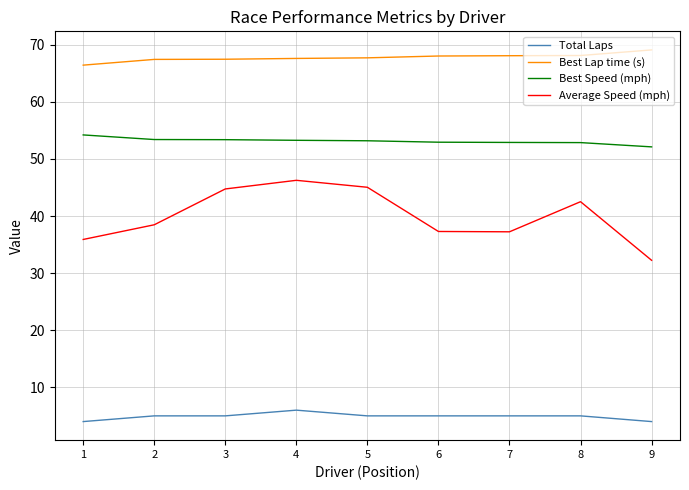

The Best Speed (mph) series shows 53.3 at 4. True or false?

True